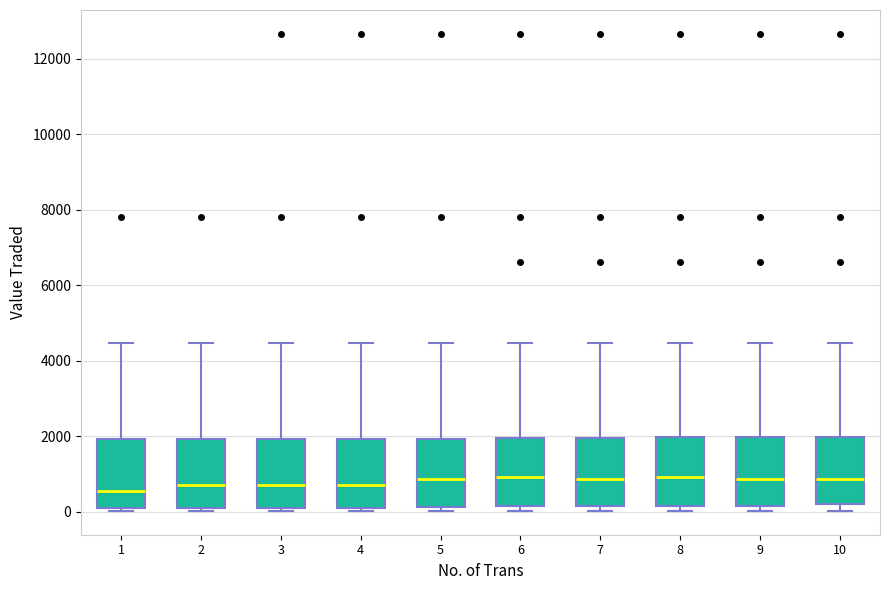

Reading left to right, read every box against the y-axis: the position of its median line, the range the box covers, and the ends of its whiskers. The values are not printed on the chart, so give them approximately, as read against the axis.

1: median 600, box 0 to 2000, whiskers 0 (just below the box's lower edge) to 4400
2: median 800, box 200 to 2000, whiskers 0 to 4400
3: median 800, box 200 to 2000, whiskers 0 to 4400
4: median 800, box 200 to 2000, whiskers 0 to 4400
5: median 800, box 200 to 2000, whiskers 0 to 4400
6: median 1000, box 200 to 2000, whiskers 0 to 4400
7: median 800, box 200 to 2000, whiskers 0 to 4400
8: median 1000, box 200 to 2000, whiskers 0 to 4400
9: median 800, box 200 to 2000, whiskers 0 to 4400
10: median 800, box 200 to 2000, whiskers 0 to 4400